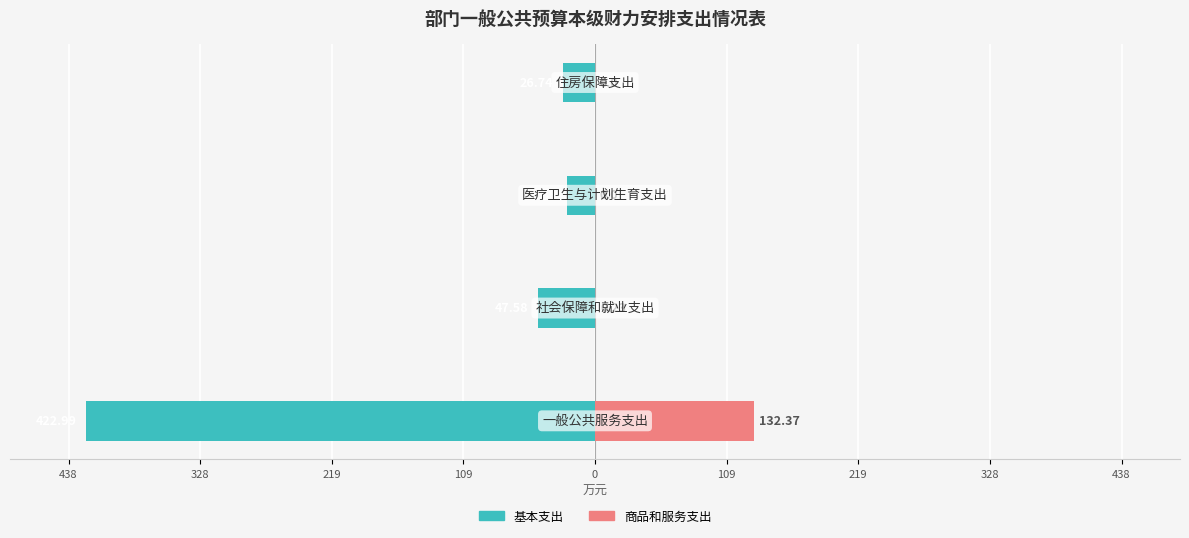

How many bars are there in each group?

2